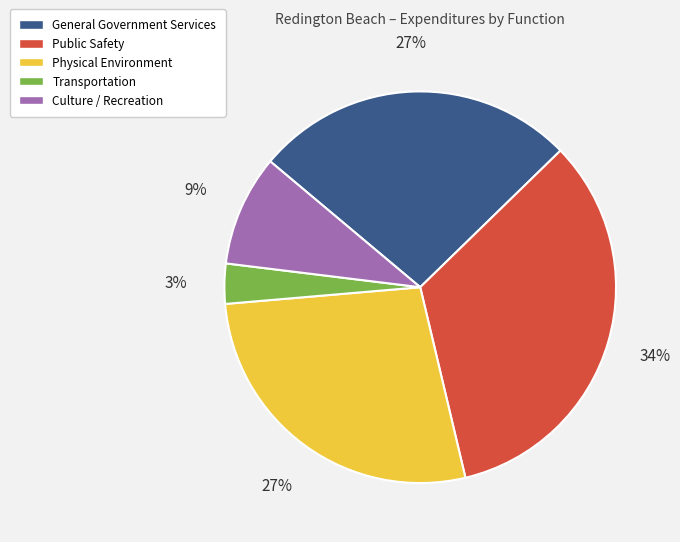

What percentage is the Culture / Recreation slice, to the nearest percent?

9%